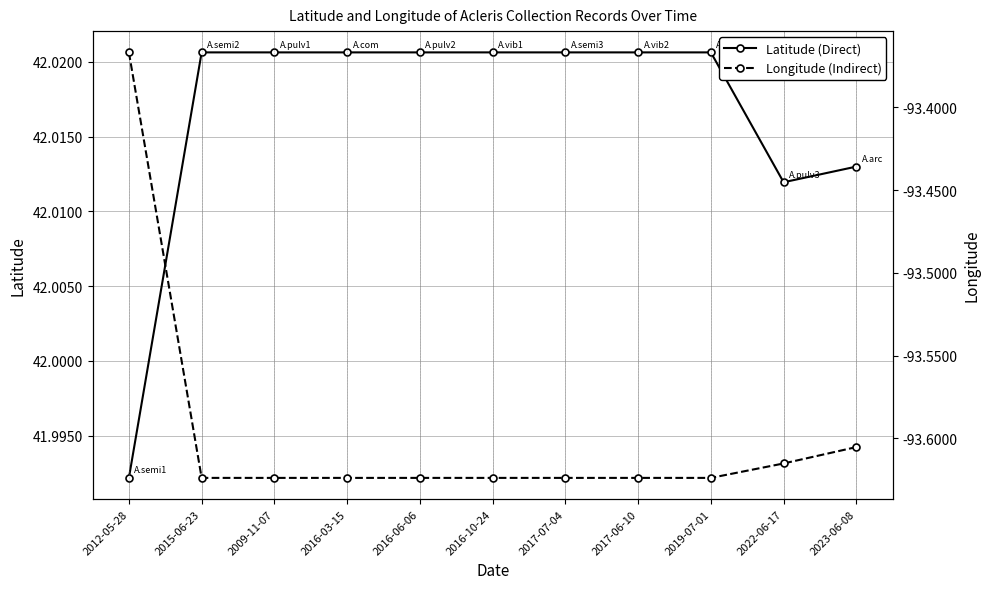

What is the total value across all series at 2017-07-04?

-51.6